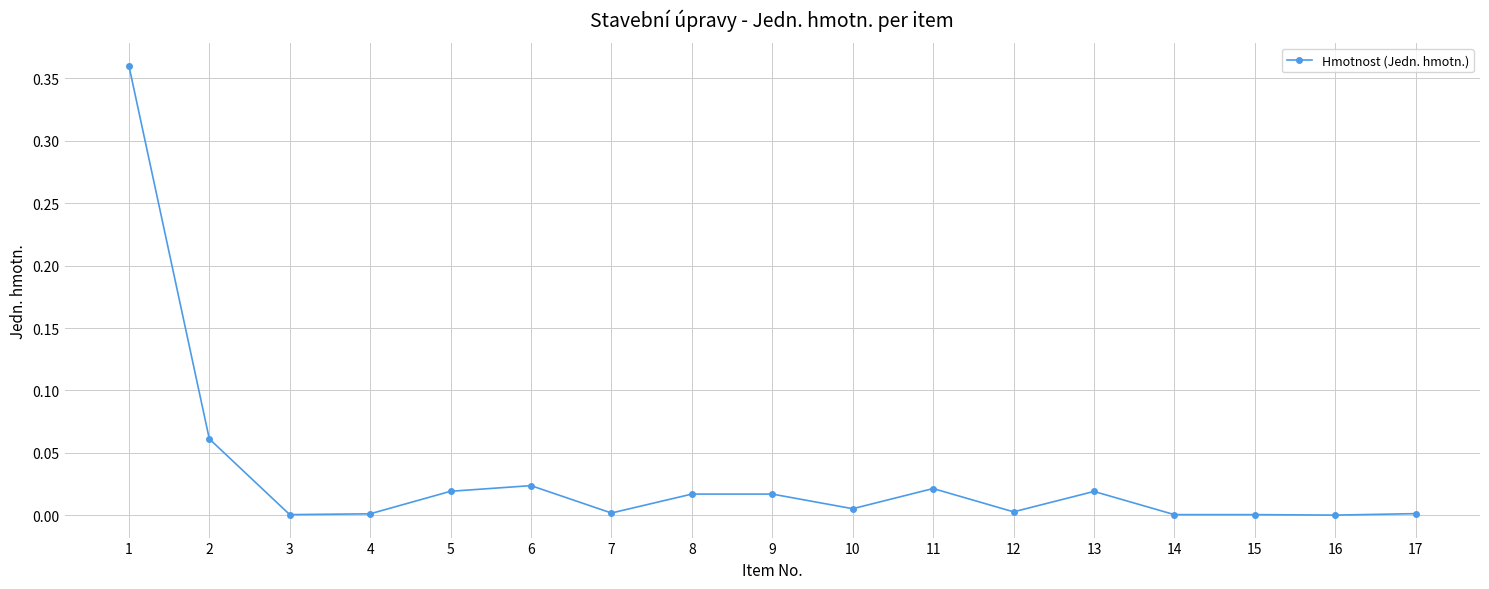

The chart shows a value of 0.0 at 4. True or false?

True